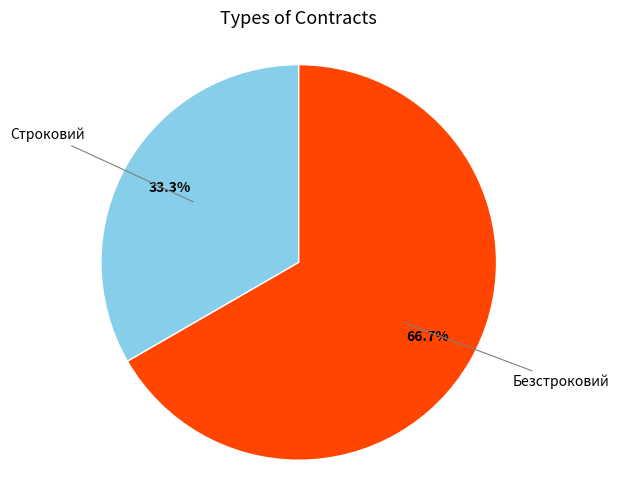

How many slices are in this pie chart?

2